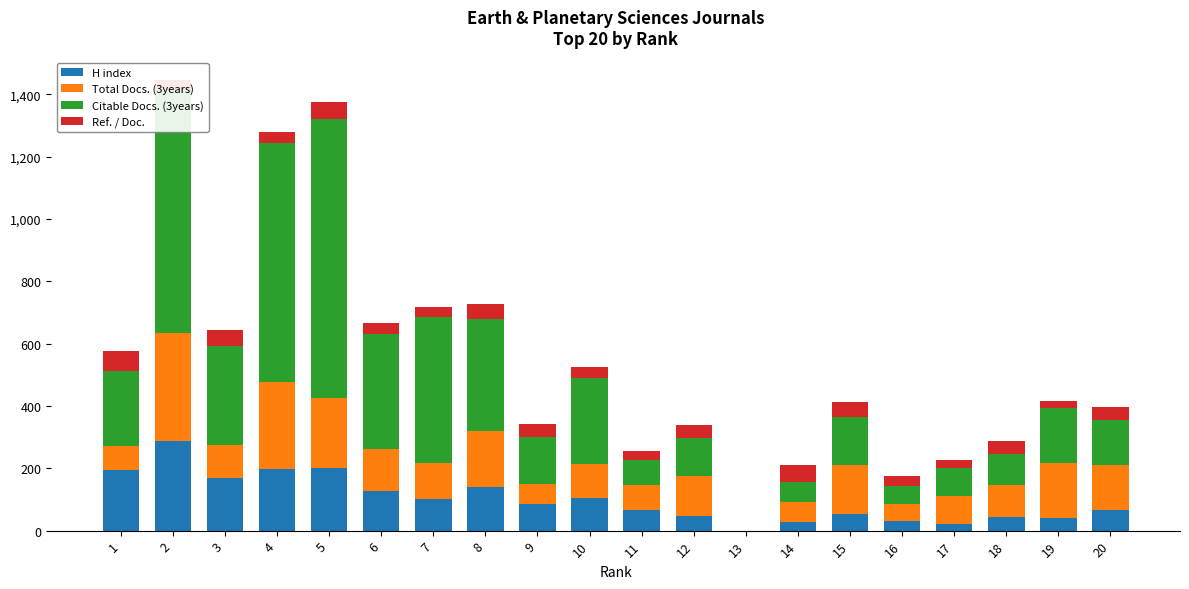

What value does the Total Docs. (3years) series have at 1?

76